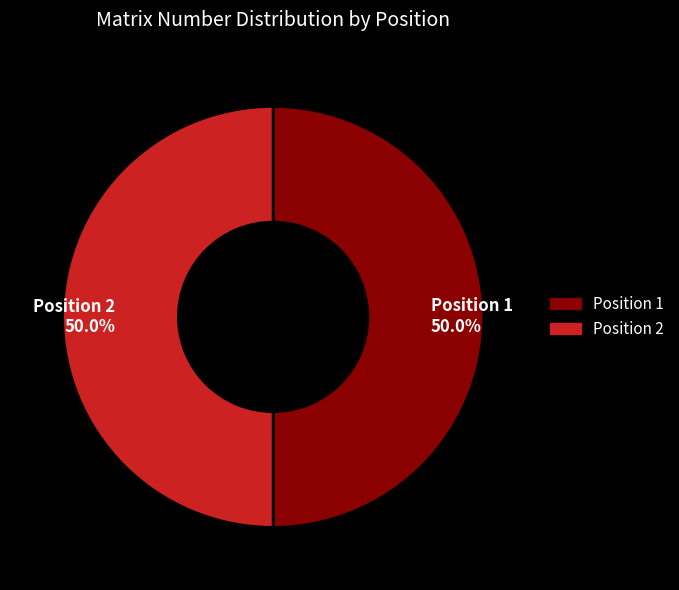

How much of the chart is everything except Position 1?

50.0%